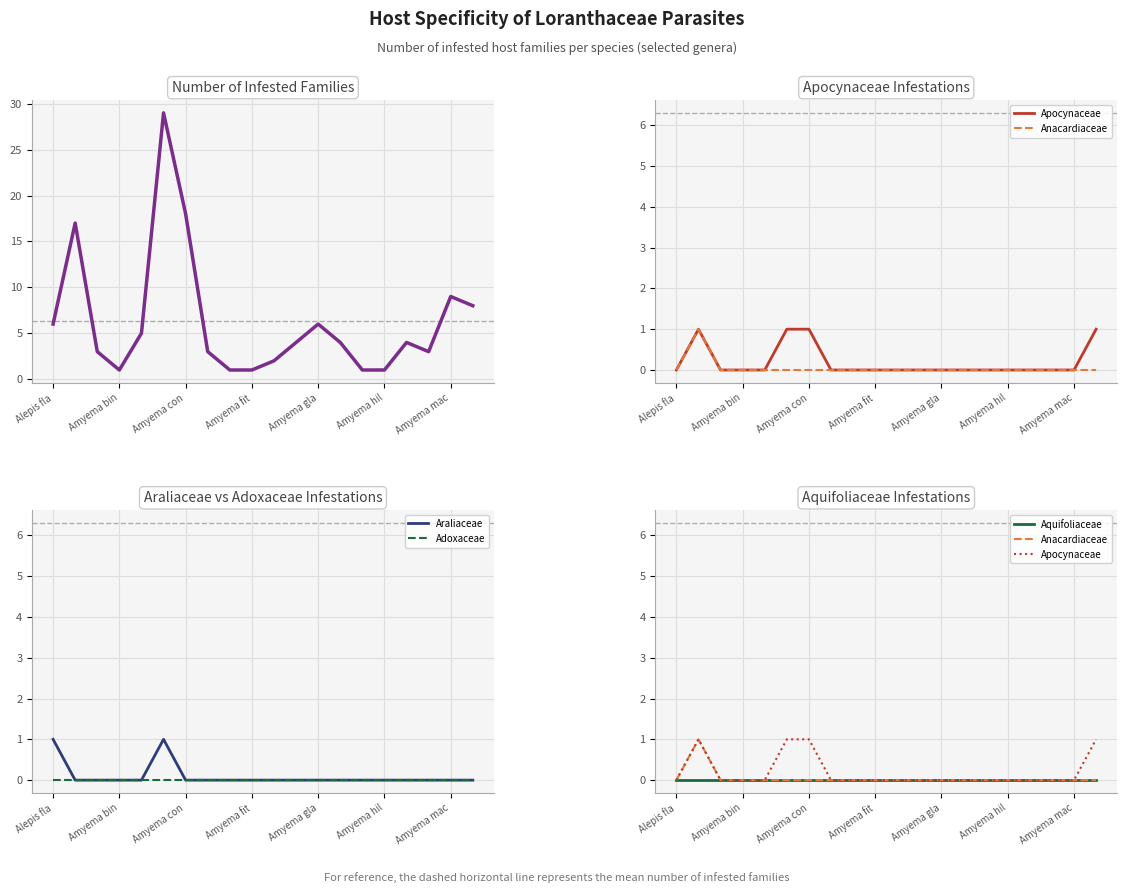

The Araliaceae series shows 0 at Amyema con. True or false?

True